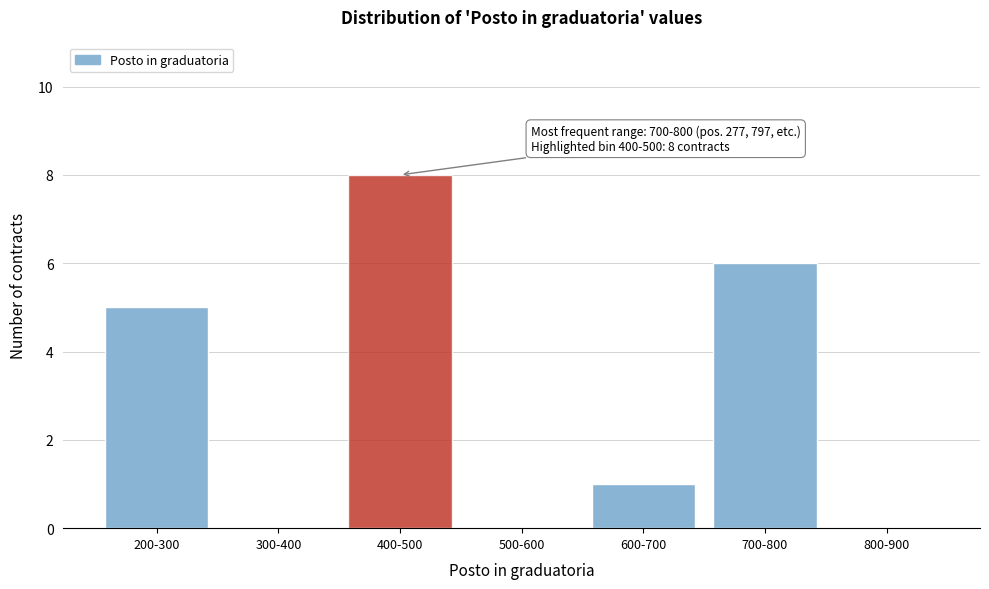

Reading right to left, what are all the values shown in this chart?

800-900=0	700-800=6	600-700=1	500-600=0	400-500=8	300-400=0	200-300=5